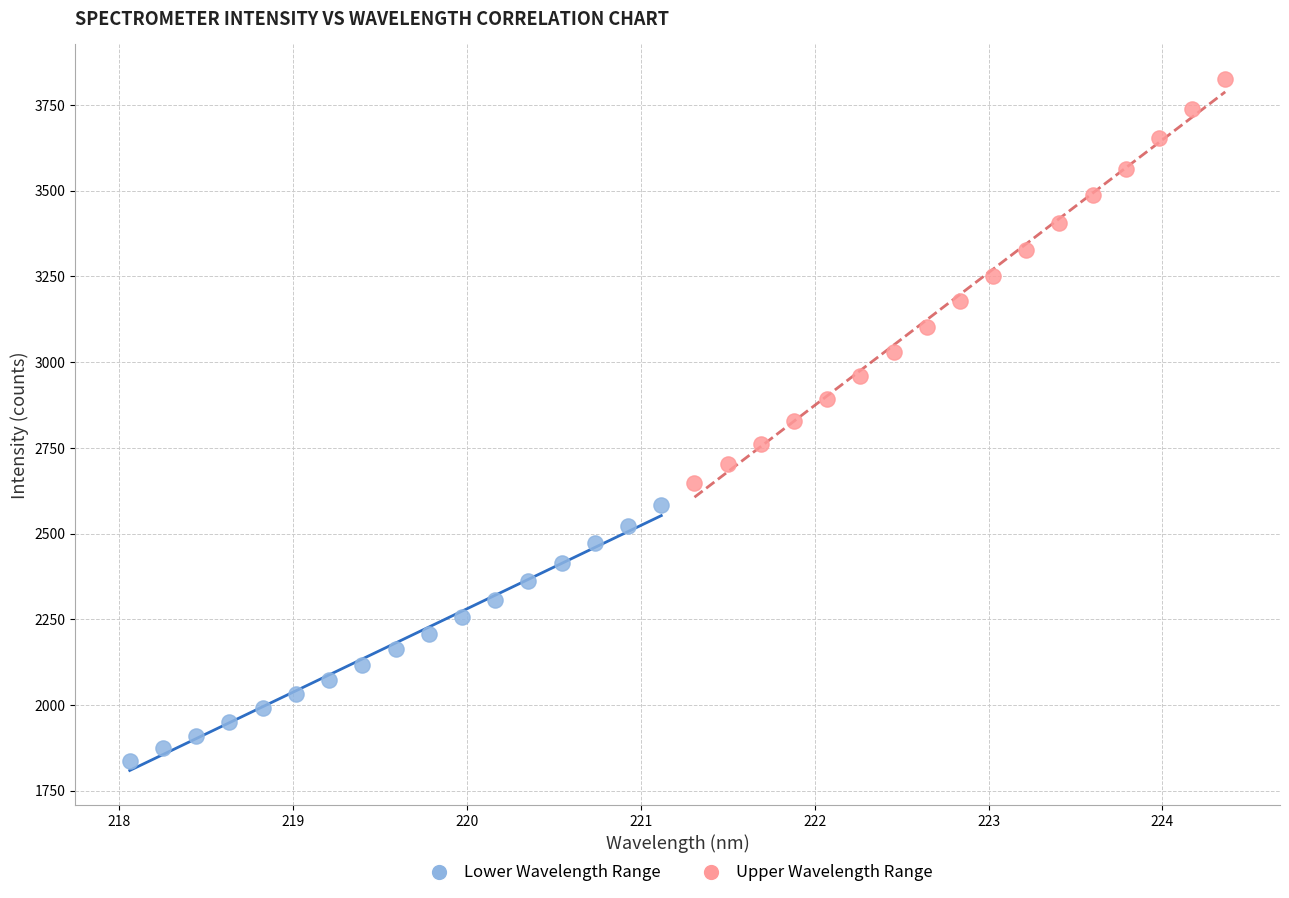

Which series reaches the maximum Y coordinate?

Upper Wavelength Range